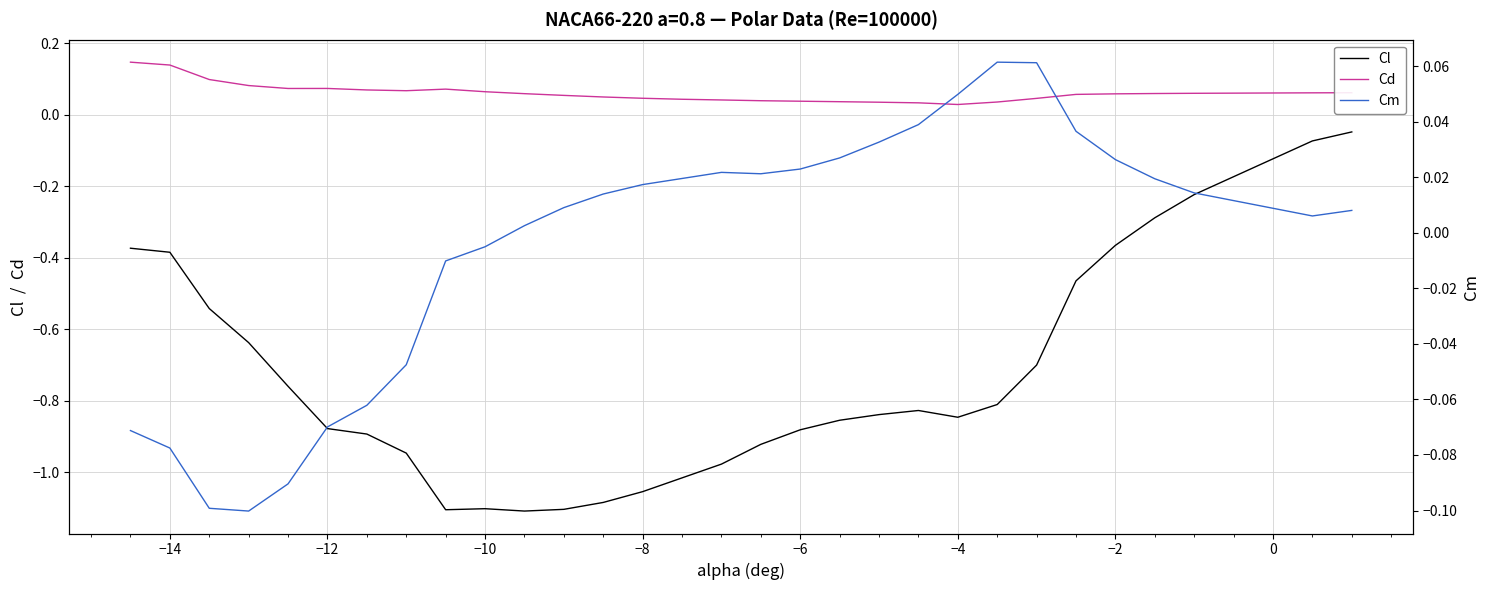

Reading left to right, extract all data points from this chart.

Cl: -0.4	-0.4	-0.5	-0.6	-0.8	-0.9	-0.9	-0.9	-1.1	-1.1	-1.1	-1.1	-1.1	-1.1	-1.0	-1.0	-0.9	-0.9	-0.9	-0.8	-0.8	-0.8	-0.8	-0.7	-0.5	-0.4	-0.3	-0.2	-0.1	-0.0
Cd: 0.1	0.1	0.1	0.1	0.1	0.1	0.1	0.1	0.1	0.1	0.1	0.1	0.0	0.0	0.0	0.0	0.0	0.0	0.0	0.0	0.0	0.0	0.0	0.0	0.1	0.1	0.1	0.1	0.1	0.1
Cm: -0.1	-0.1	-0.1	-0.1	-0.1	-0.1	-0.1	-0.0	-0.0	-0.0	0.0	0.0	0.0	0.0	0.0	0.0	0.0	0.0	0.0	0.0	0.0	0.0	0.1	0.1	0.0	0.0	0.0	0.0	0.0	0.0